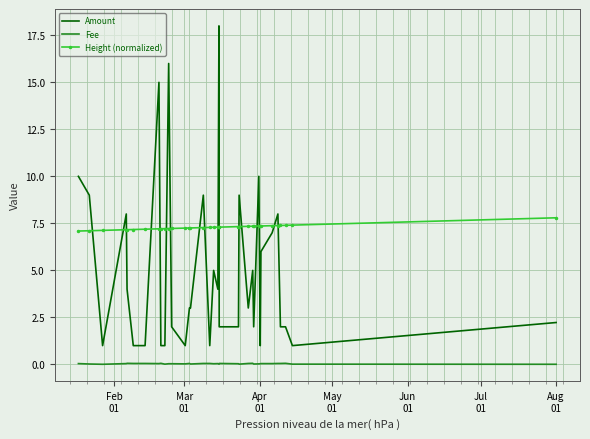

True or false: Height (normalized) and Fee cross at least once.

False